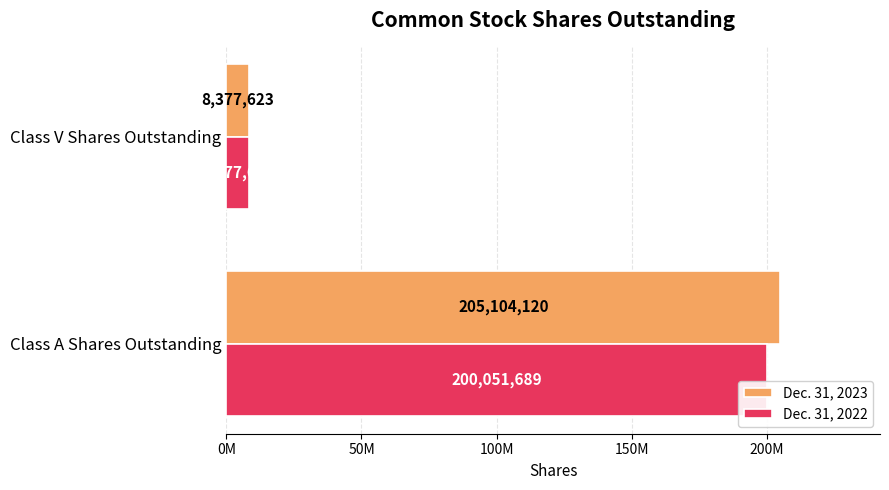

What is the minimum value shown in the chart?

8377623